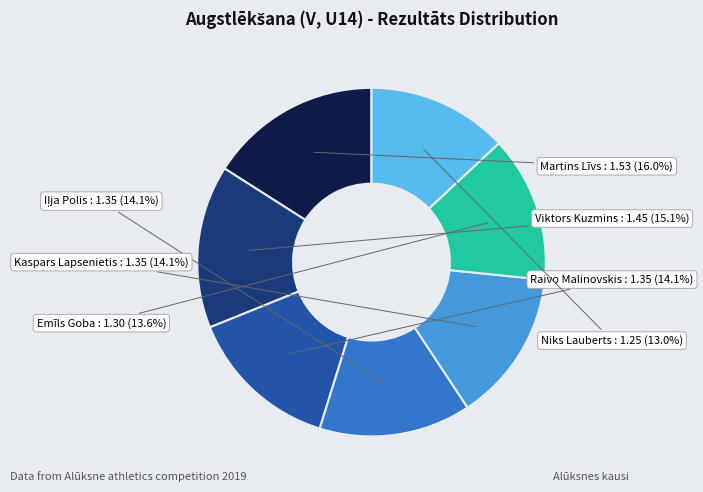

Is there a majority slice in this chart?

No